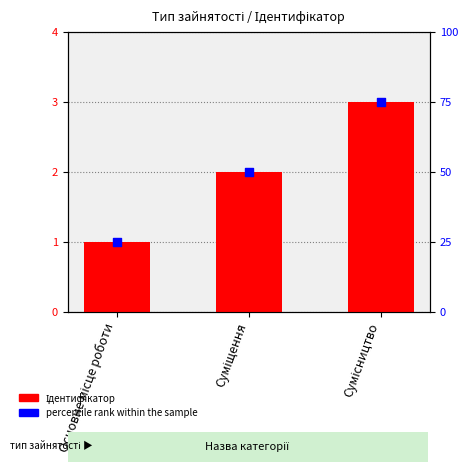

Which series has the widest spread of Y values?

percentile rank within the sample